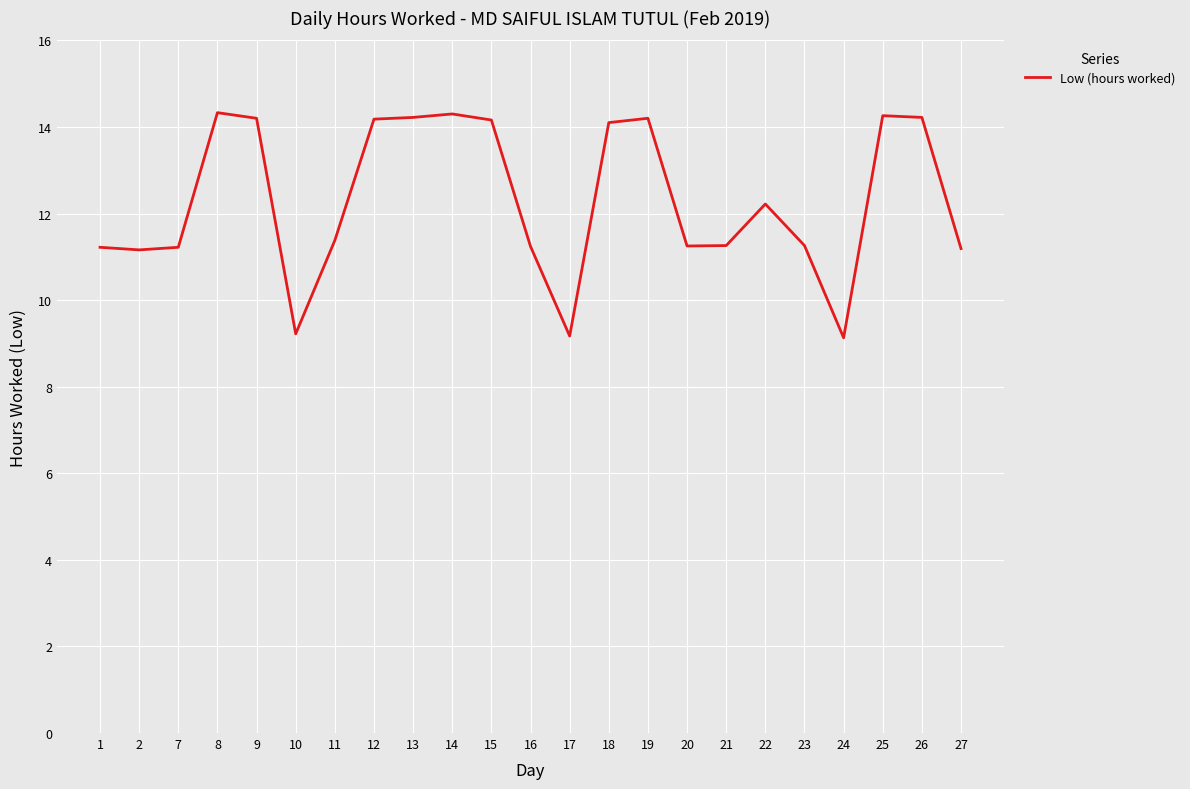

Is it true that the value at 26 is 14.2?

True